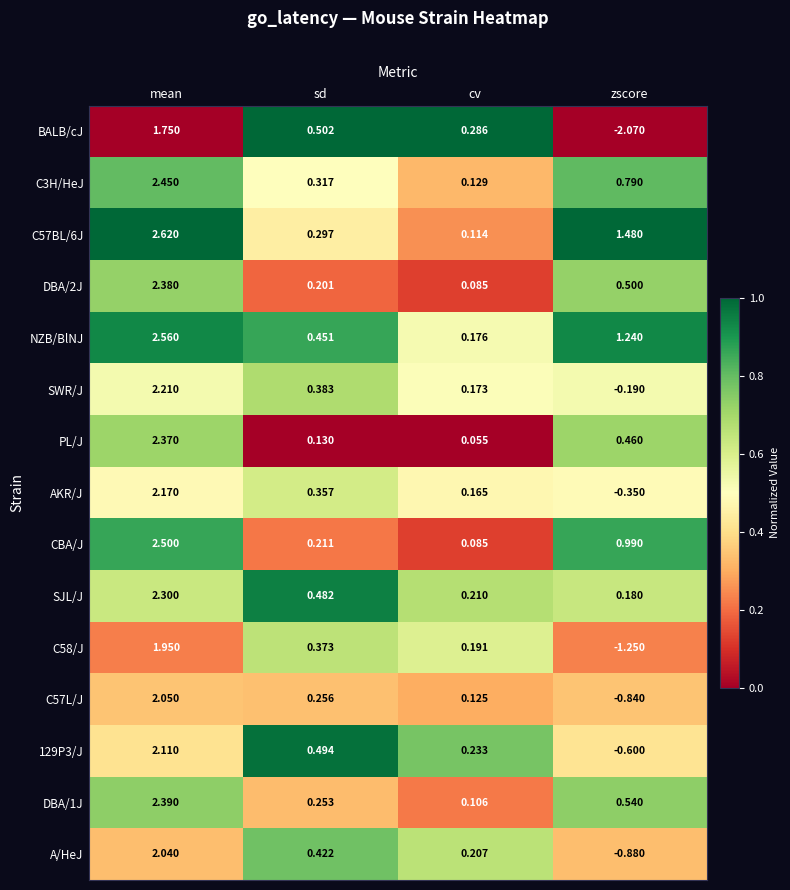

At which label is DBA/2J closest to 1?

zscore